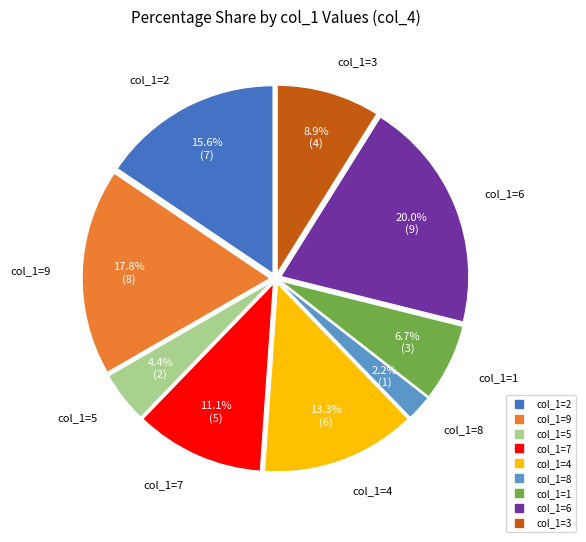

Is there a majority slice in this chart?

No